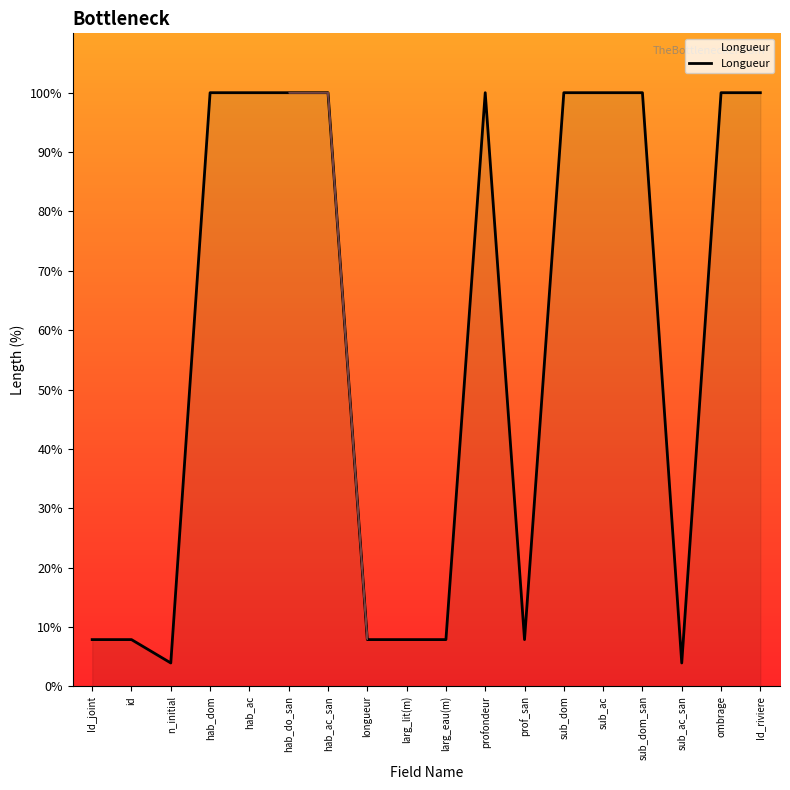

What is the ratio of the value at ombrage to the value at larg_lit(m)?

12.7